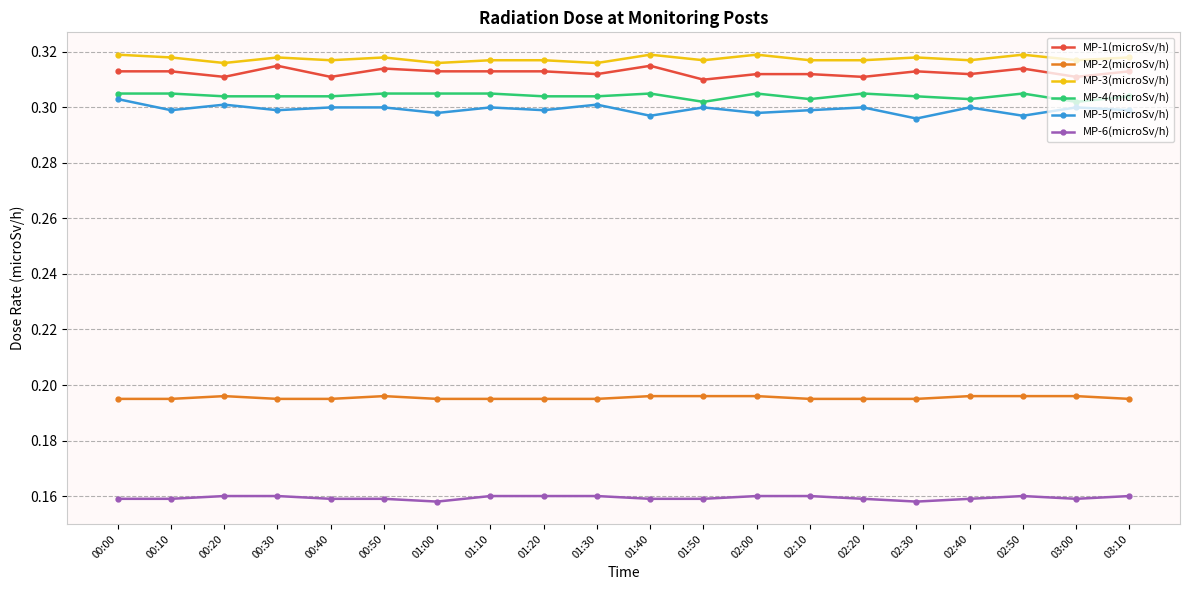

What is the sum of the MP-2(microSv/h) values at 02:50 and 02:30?

0.4